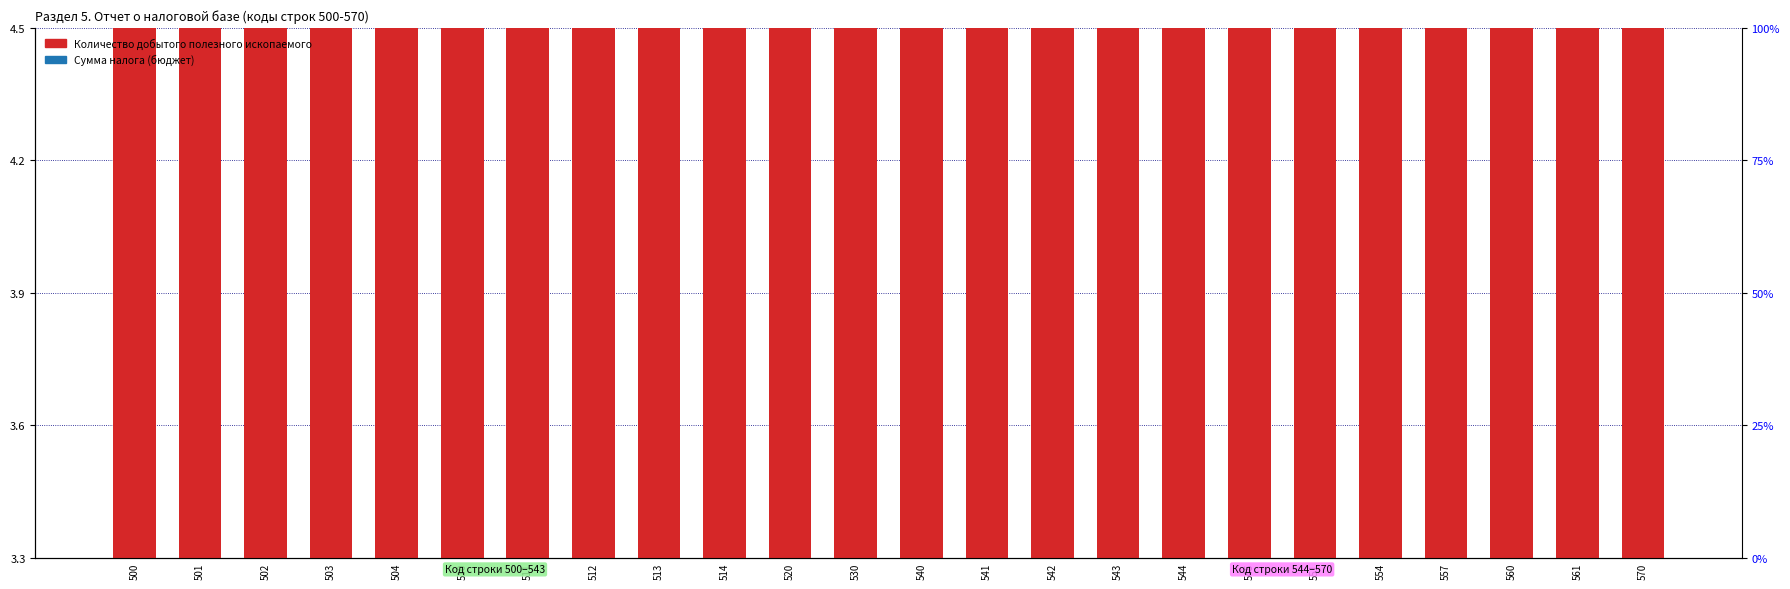

What is the difference between the highest and lowest values at 554?

3.3